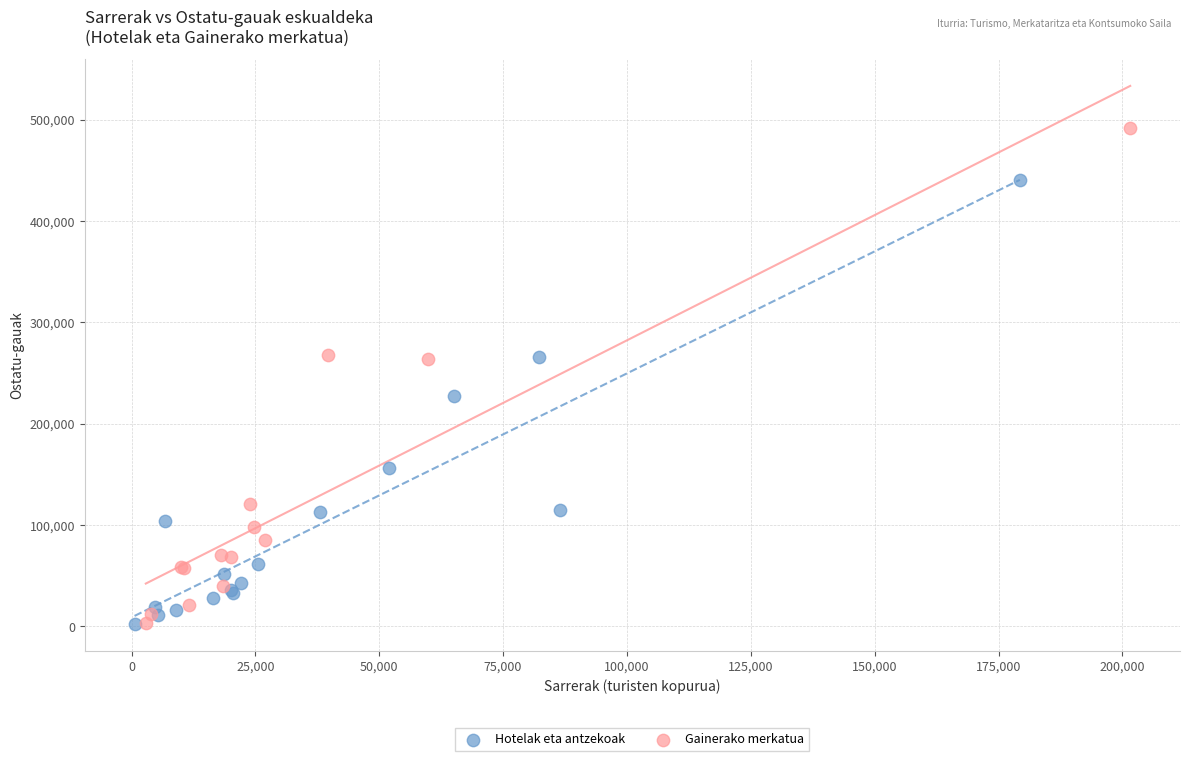

Which series has the largest Y range (max minus min)?

Gainerako merkatua